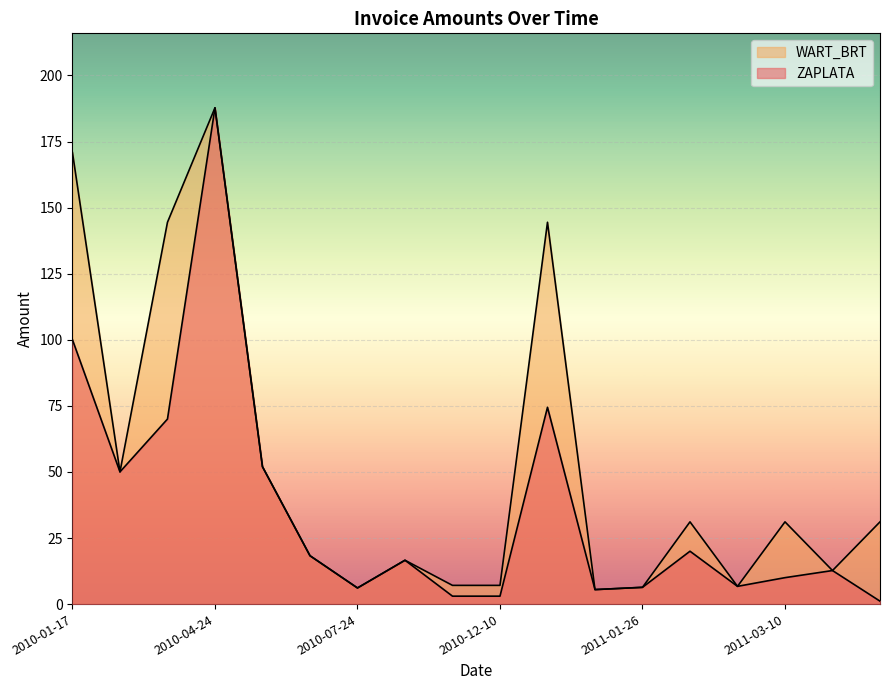

What is the total value across all series at 2010-04-20?

214.4